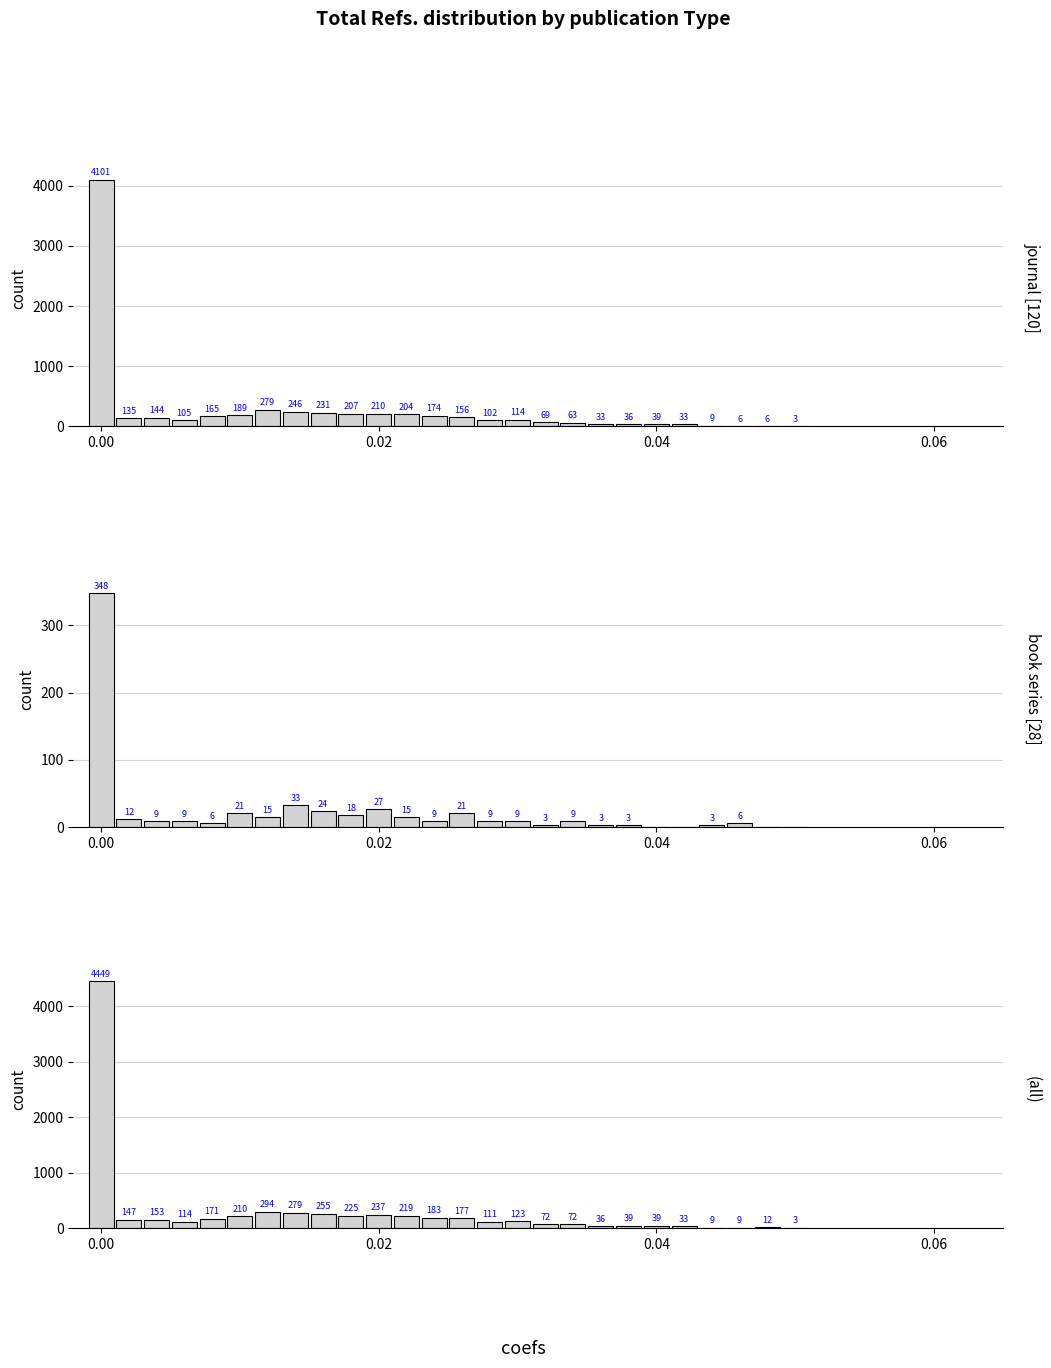

The journal [120] series shows 279 at 6. True or false?

True